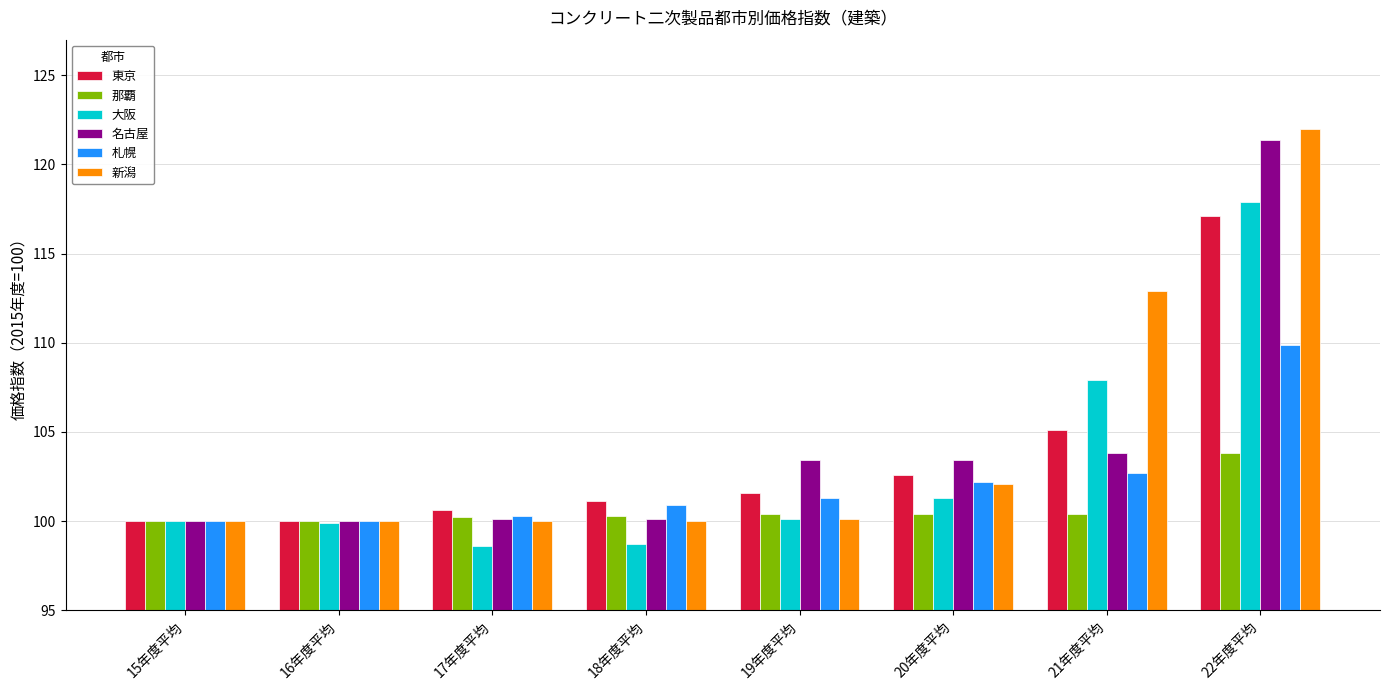

True or false: 那覇 has a value of 36.7 at 22年度平均.

False